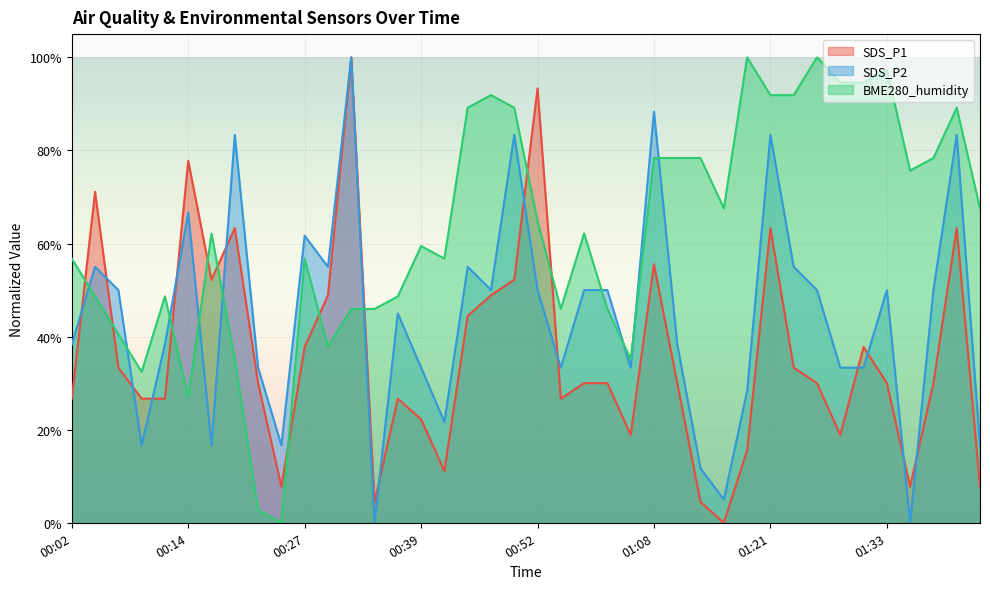

The value of SDS_P2 at 01:21 is 0.8. True or false?

True